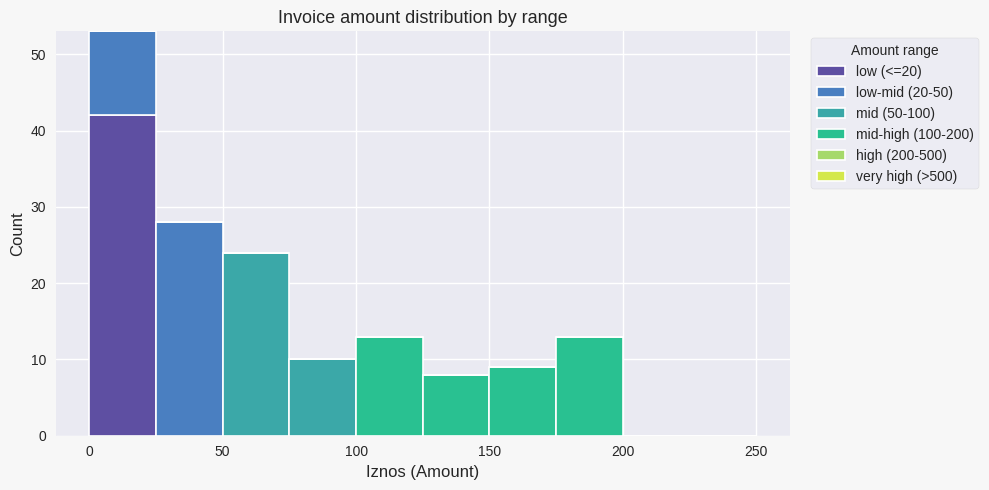

Reading left to right, list every stacked bar in this chart as the range it spans on the x-axis followed by its total height. The values are not printed on the chart, so give them approximately, as read against the axis.

0 to 25: 53
25 to 50: 28
50 to 75: 24
75 to 100: 10
100 to 125: 13
125 to 150: 8
150 to 175: 9
175 to 200: 13
200 to 225: 0
225 to 250: 0